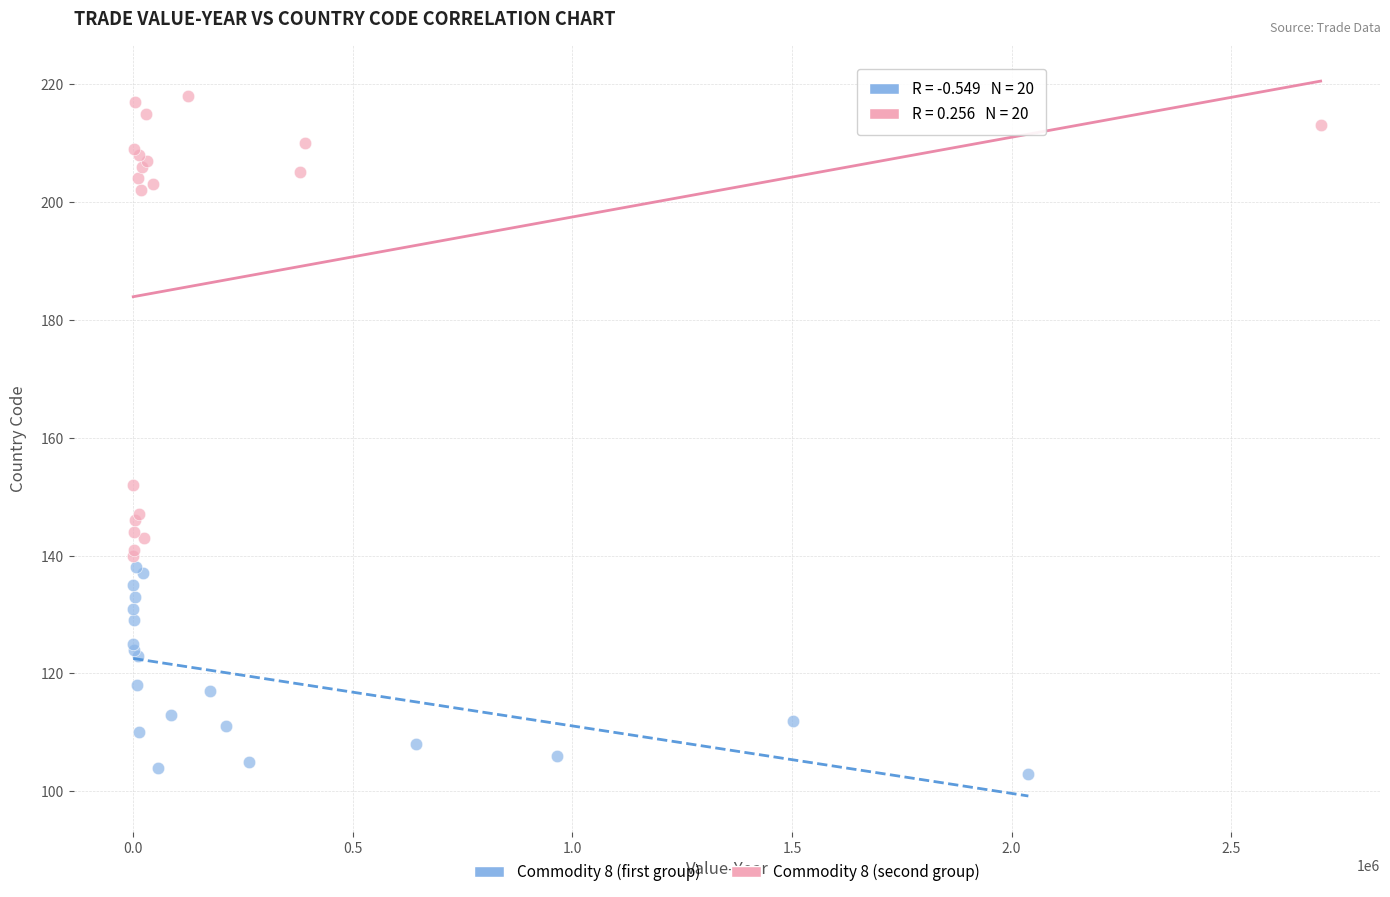

Which series has the widest spread of Y values?

Commodity 8 (second group)